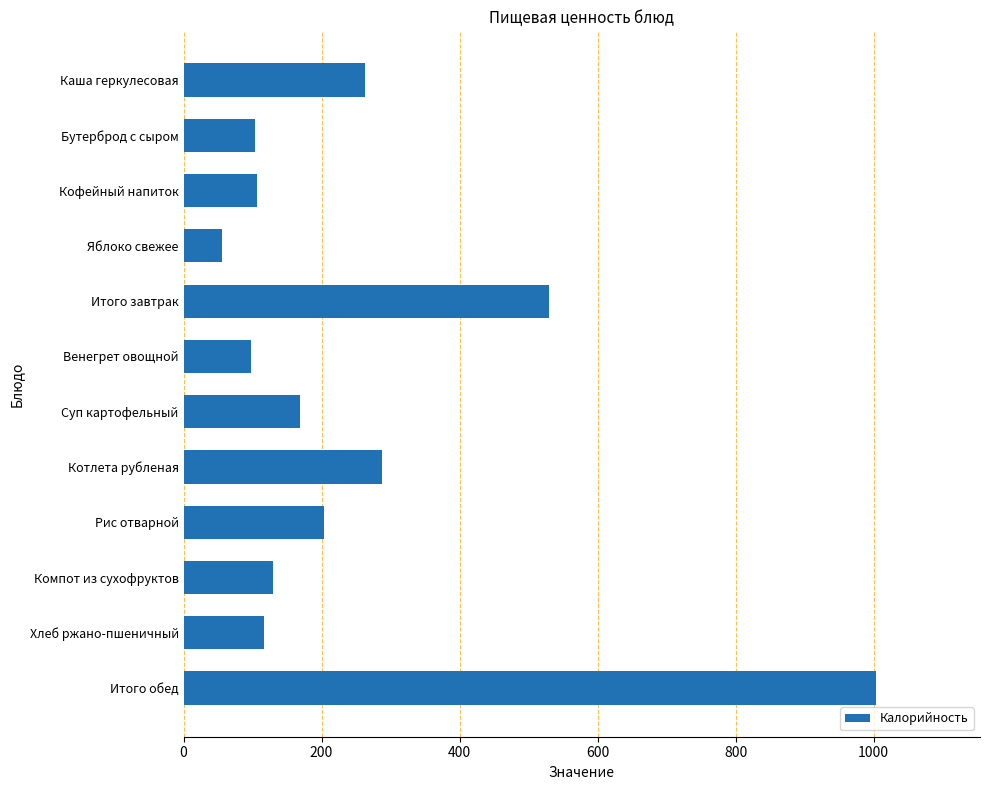

Between Яблоко свежее and Хлеб ржано-пшеничный, which is larger?

Хлеб ржано-пшеничный